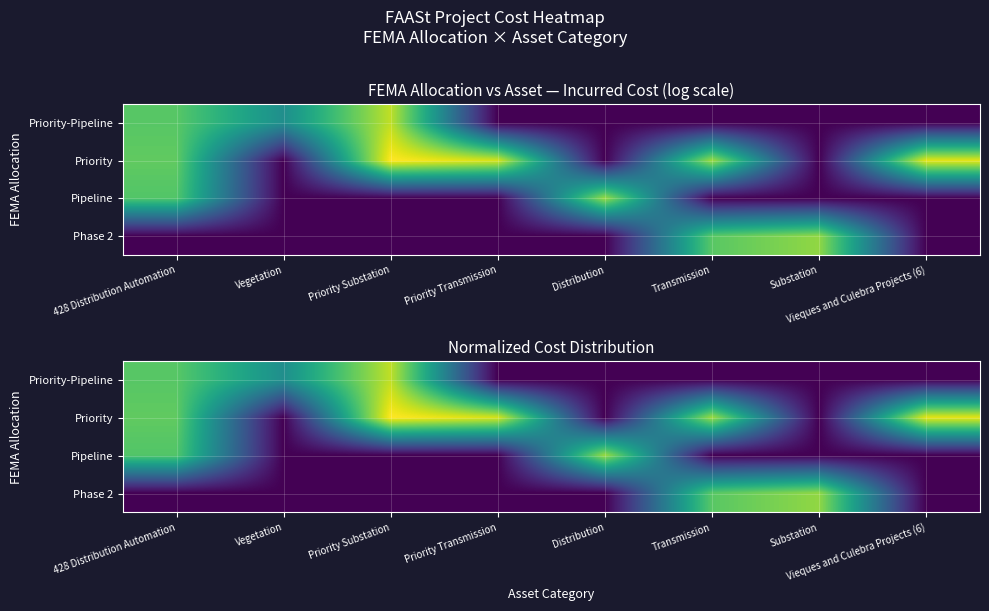

What is the spread (max minus min) of values at Priority Substation?

12.3